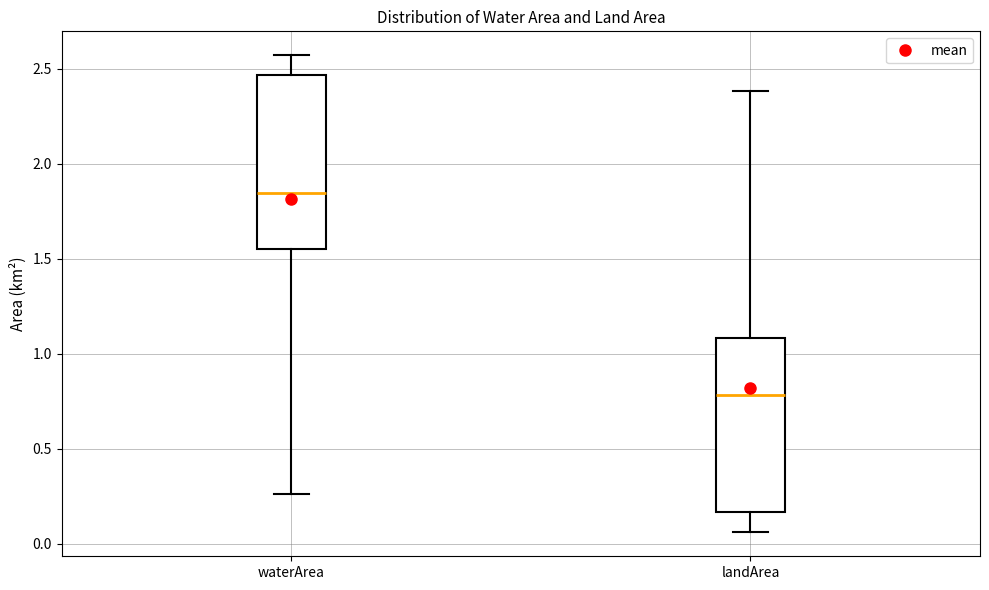

Reading left to right, read every box against the y-axis: the position of its median line, the range the box covers, and the ends of its whiskers. The values are not printed on the chart, so give them approximately, as read against the axis.

waterArea: median 1.85, box 1.55 to 2.45, whiskers 0.25 to 2.55
landArea: median 0.80, box 0.15 to 1.10, whiskers 0.05 to 2.40